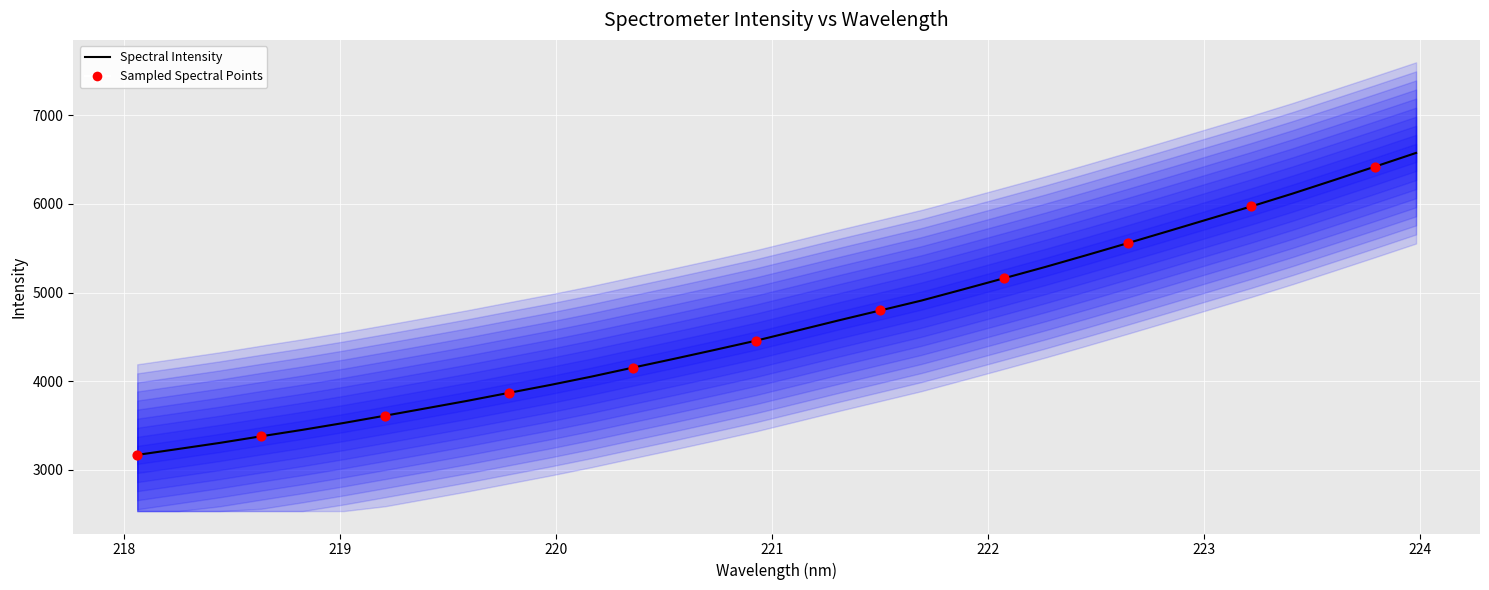

Approximately how many times larger is the value at 219.589 compared to 218.442?

1.1